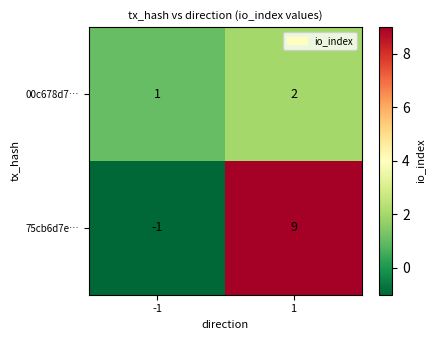

Which series changed the most between -1 and 1?

75cb6d7e…